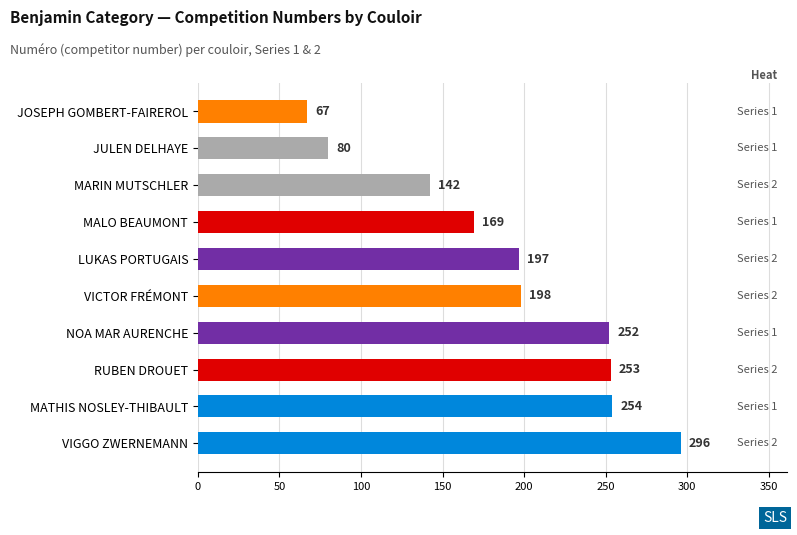

At which category does the chart reach its minimum across all series?

JOSEPH GOMBERT-FAIREROL